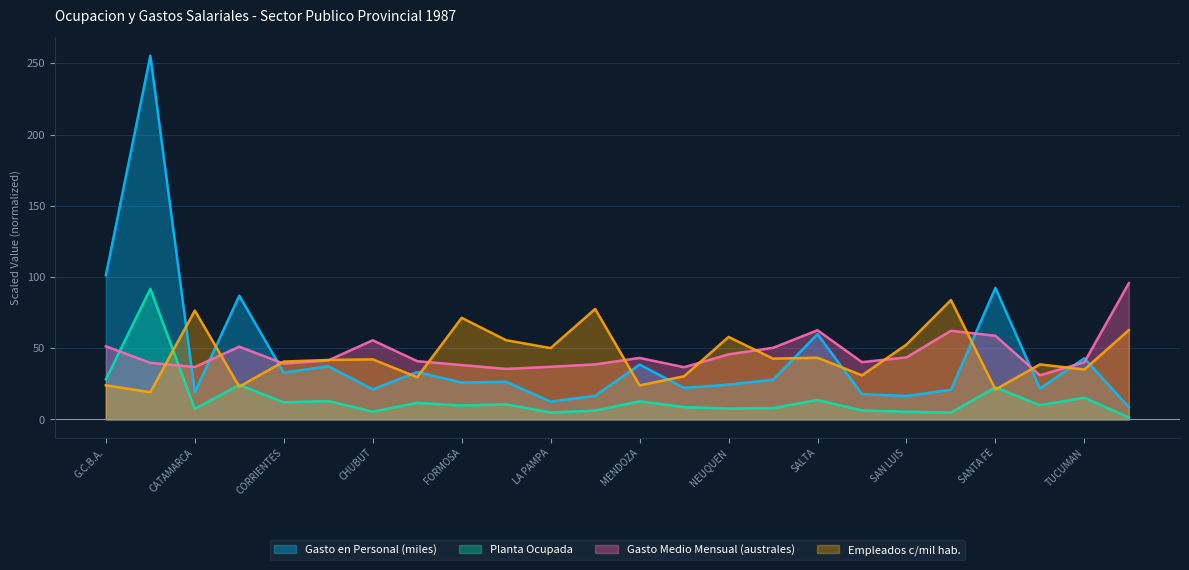

Which series changed the most between CORDOBA and LA PAMPA?

Gasto en Personal (miles)